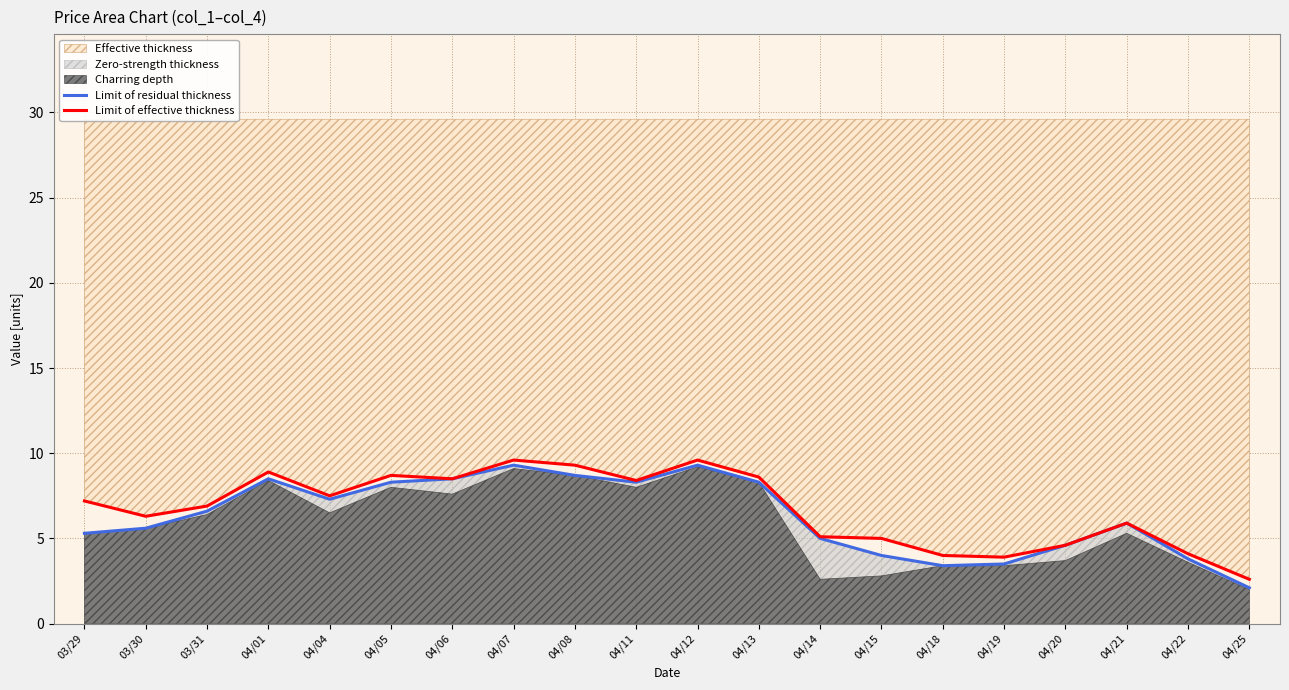

Is it true that Limit of effective thickness equals 2.3 at 03/29?

False